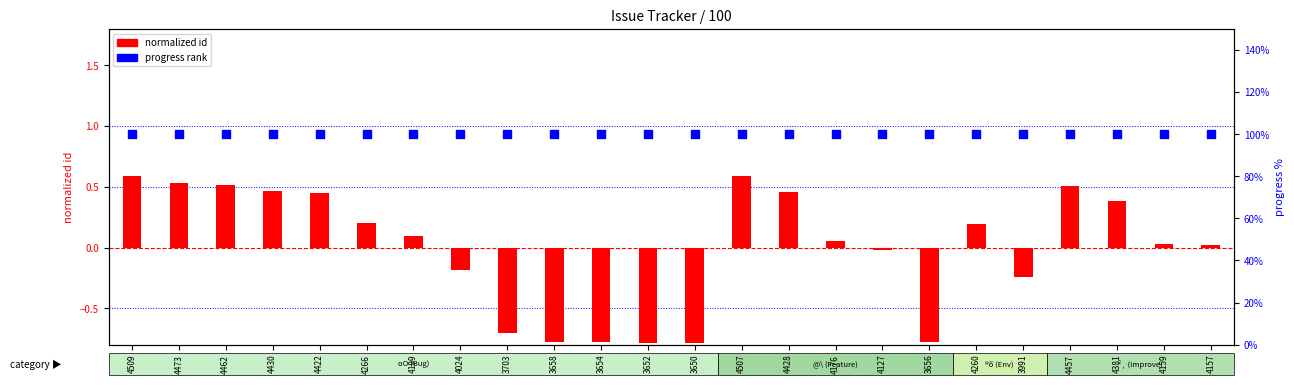

Which series has the widest spread of Y values?

normalized id